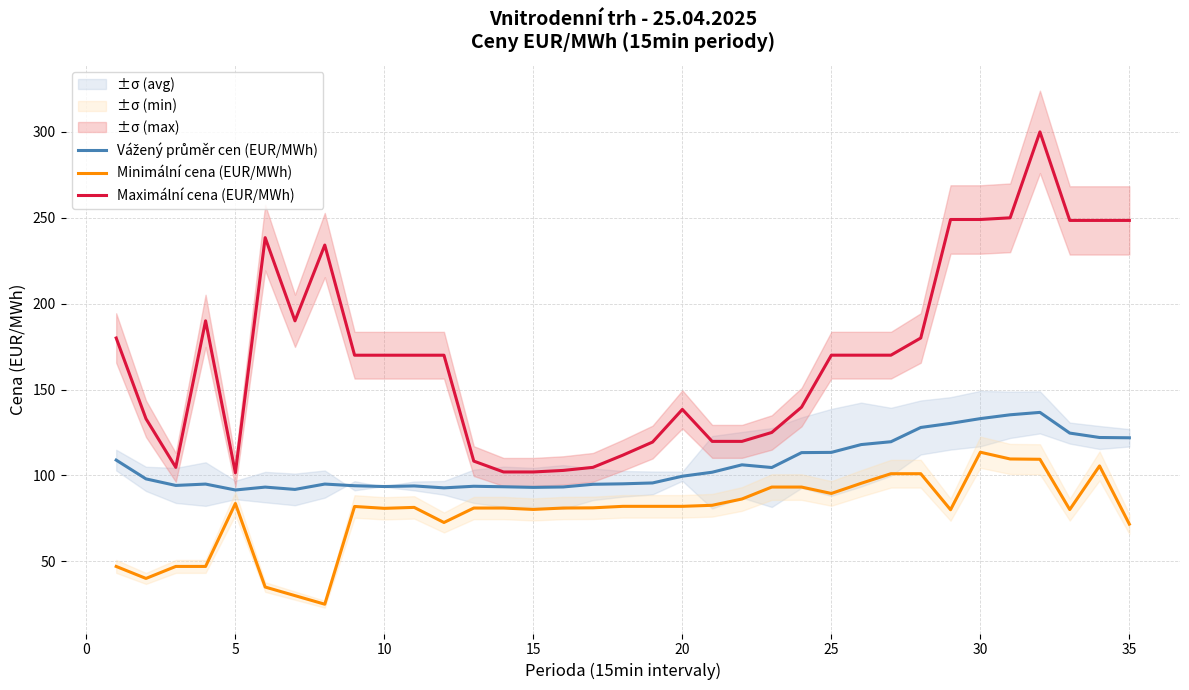

What is the lowest value of the Minimální cena (EUR/MWh) series?

25.0